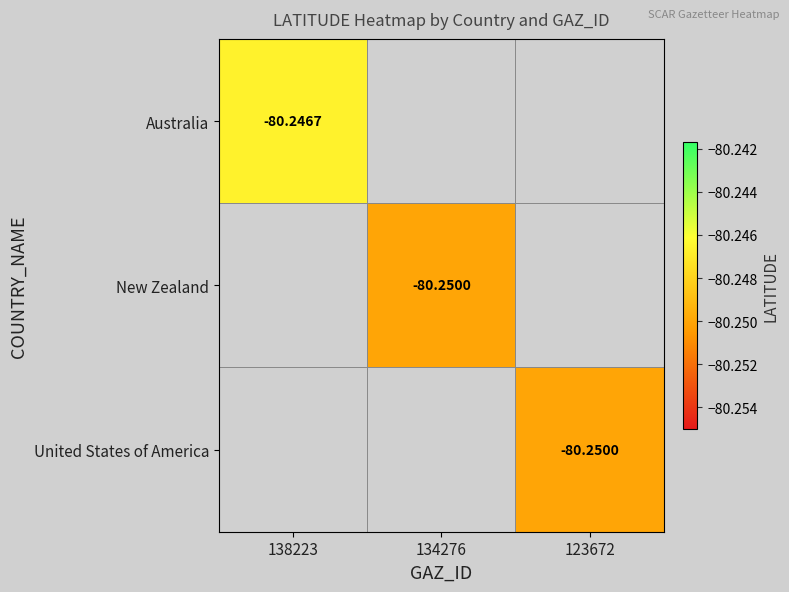

What is the approximate value of United States of America at 123672?

-80.2